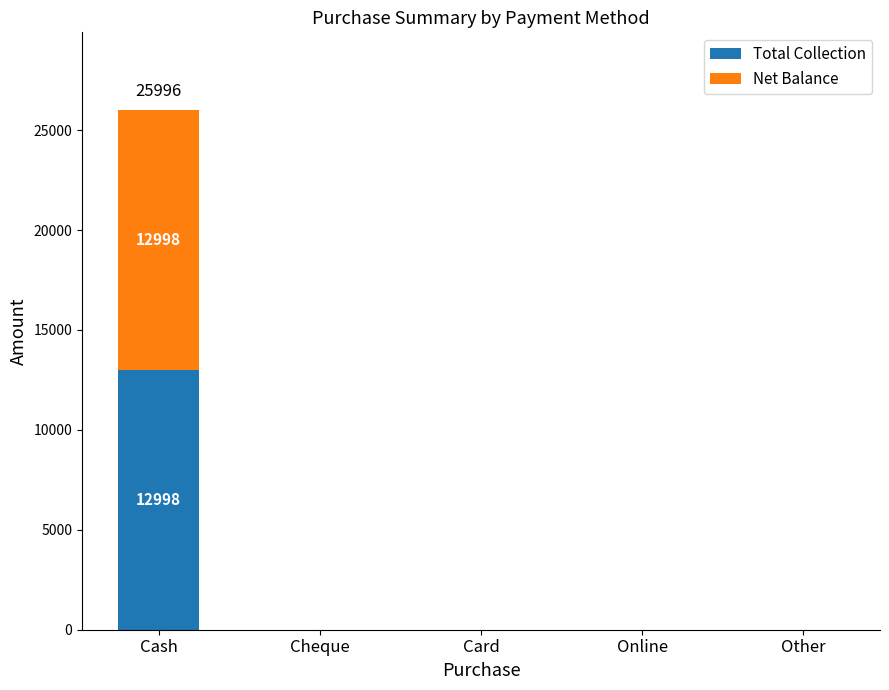

How many distinct data groups are displayed?

2